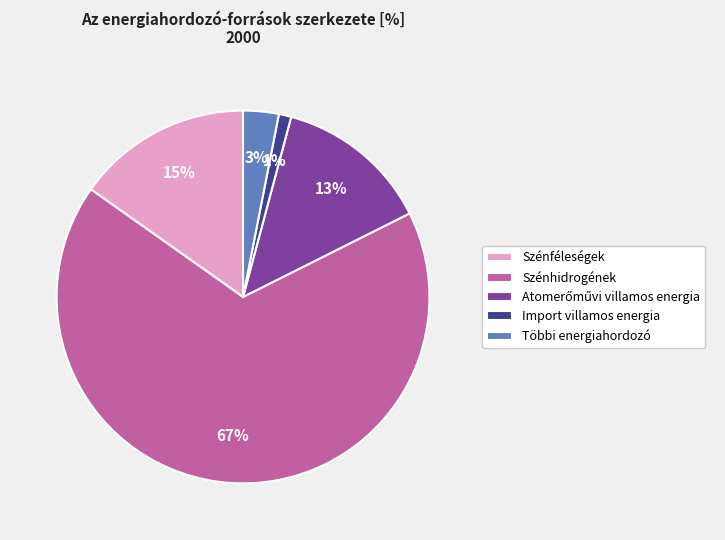

Does any single category account for the majority?

Yes